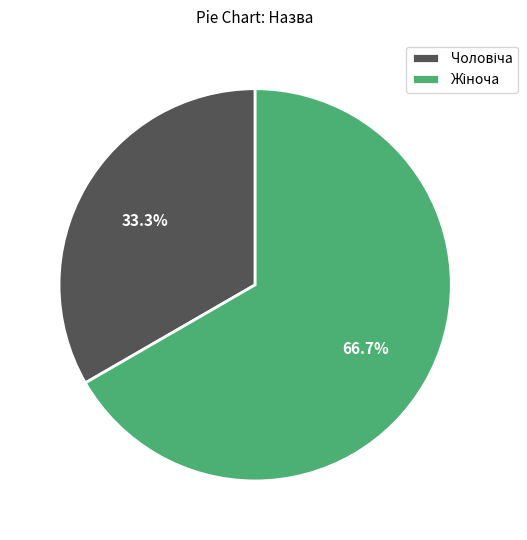

Is there any slice that represents more than half of the pie?

Yes